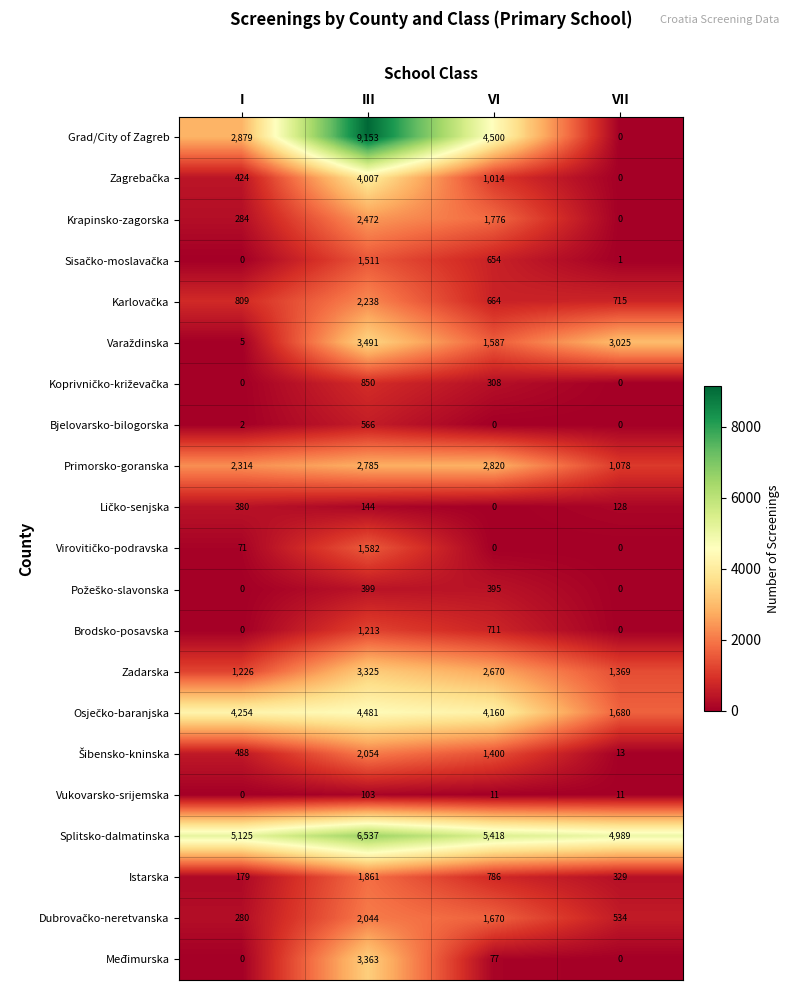

What is the total value across all series at III?

54179